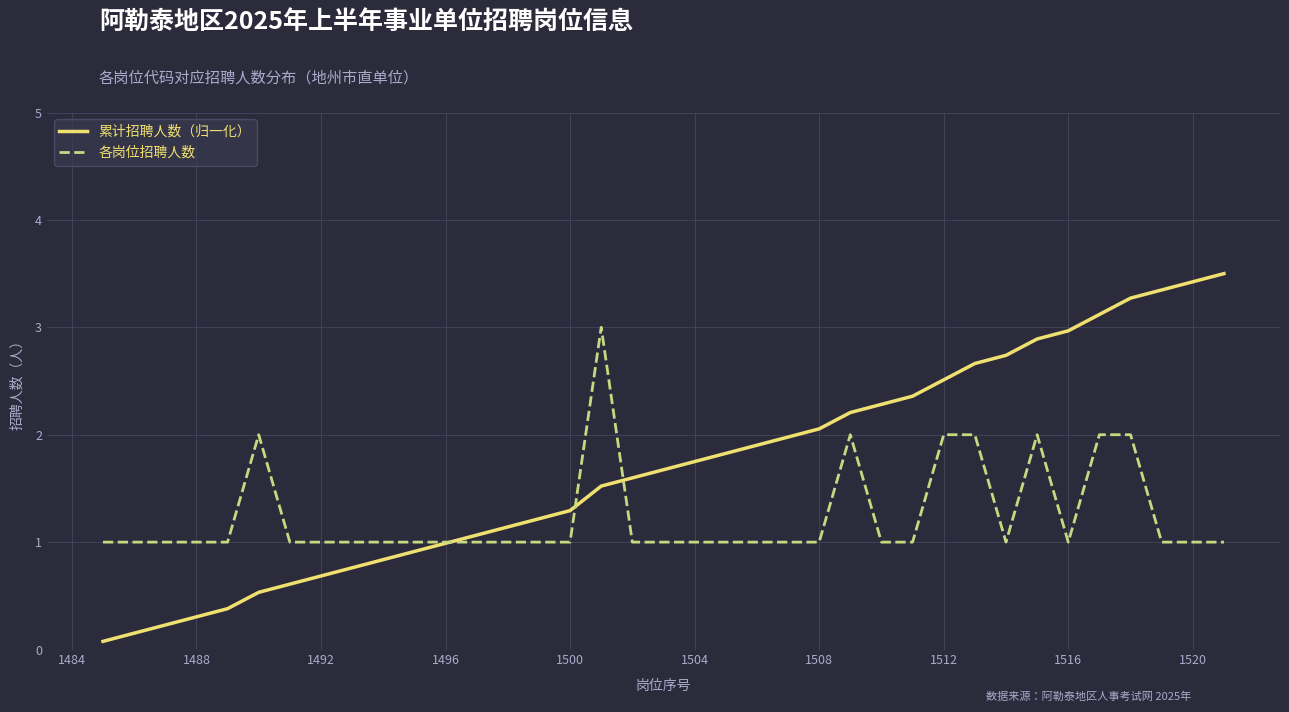

Rank the series by their maximum value, from highest to lowest.

累计招聘人数（归一化）, 各岗位招聘人数